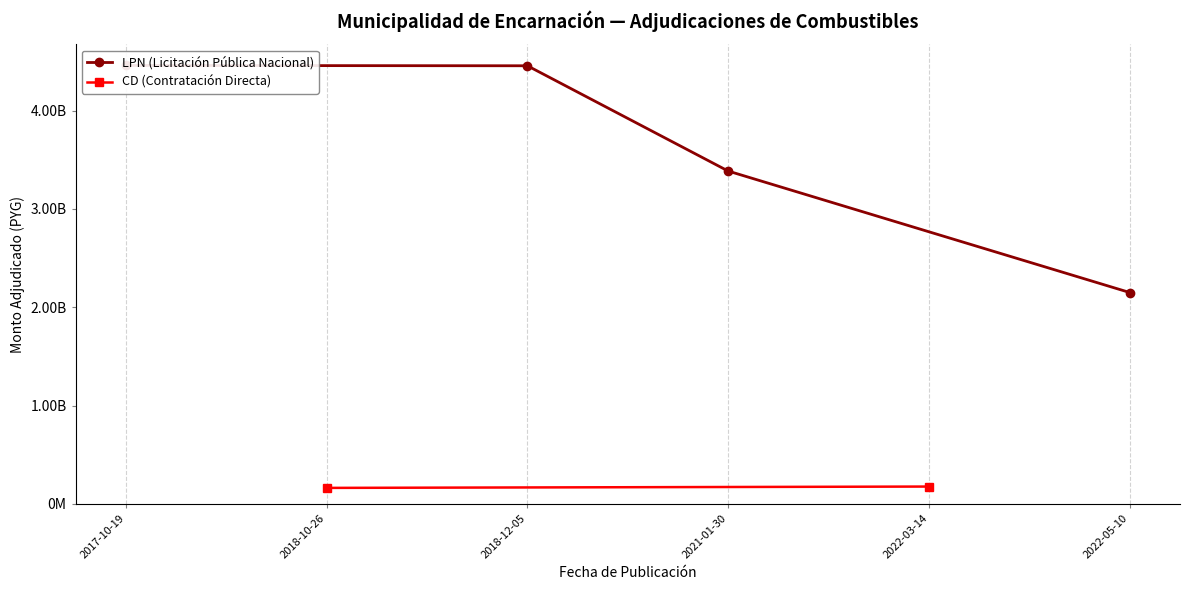

Is it true that the value at 2021-01-30 is 5493800050?

False